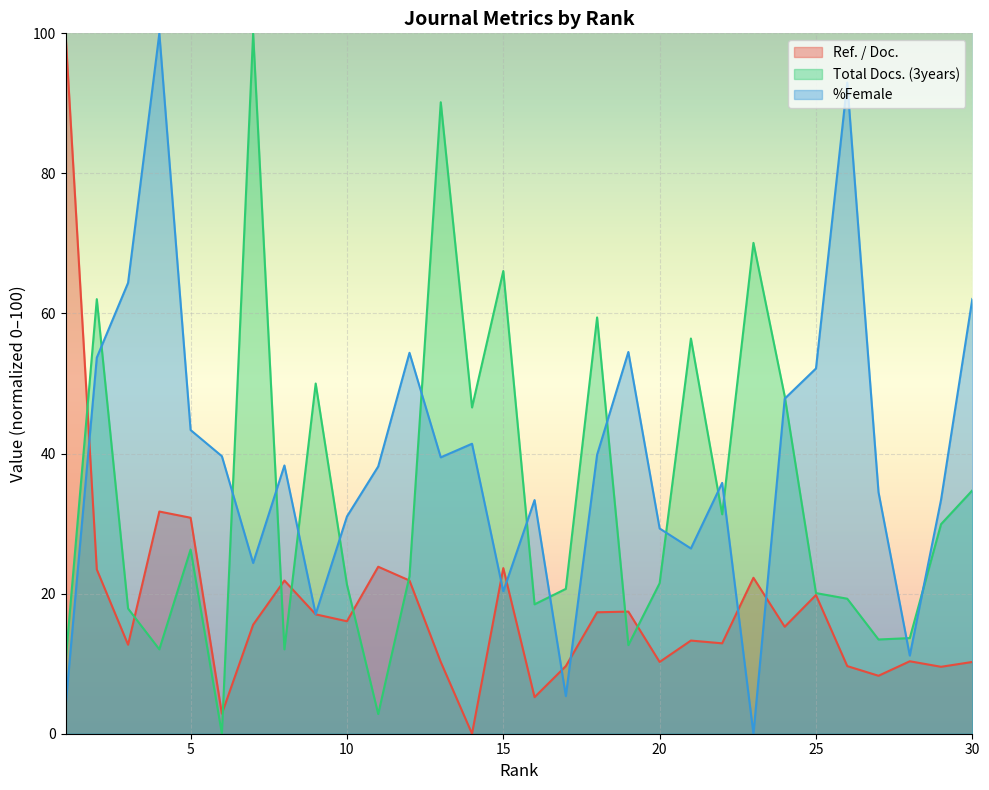

How many intersections are there between %Female and Total Docs. (3years)?

15